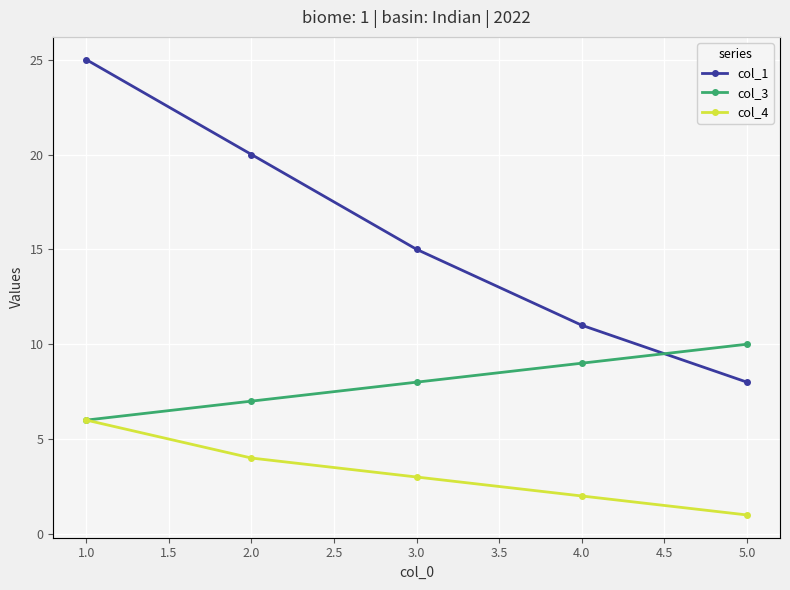

True or false: col_4 and col_1 cross at least once.

False